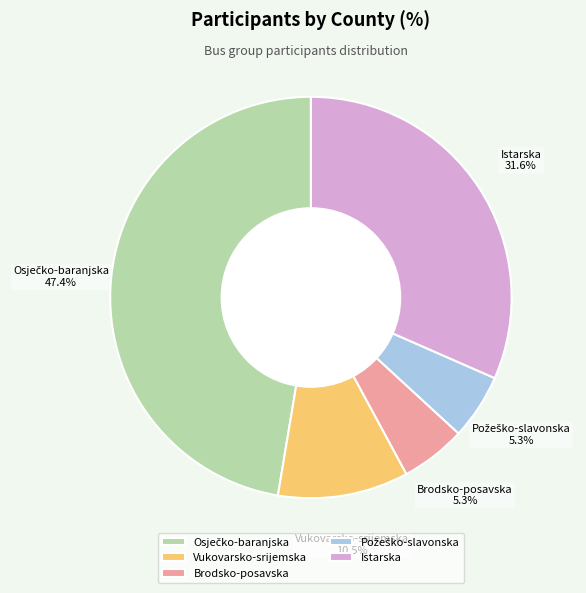

Is Istarska the majority of the pie?

No